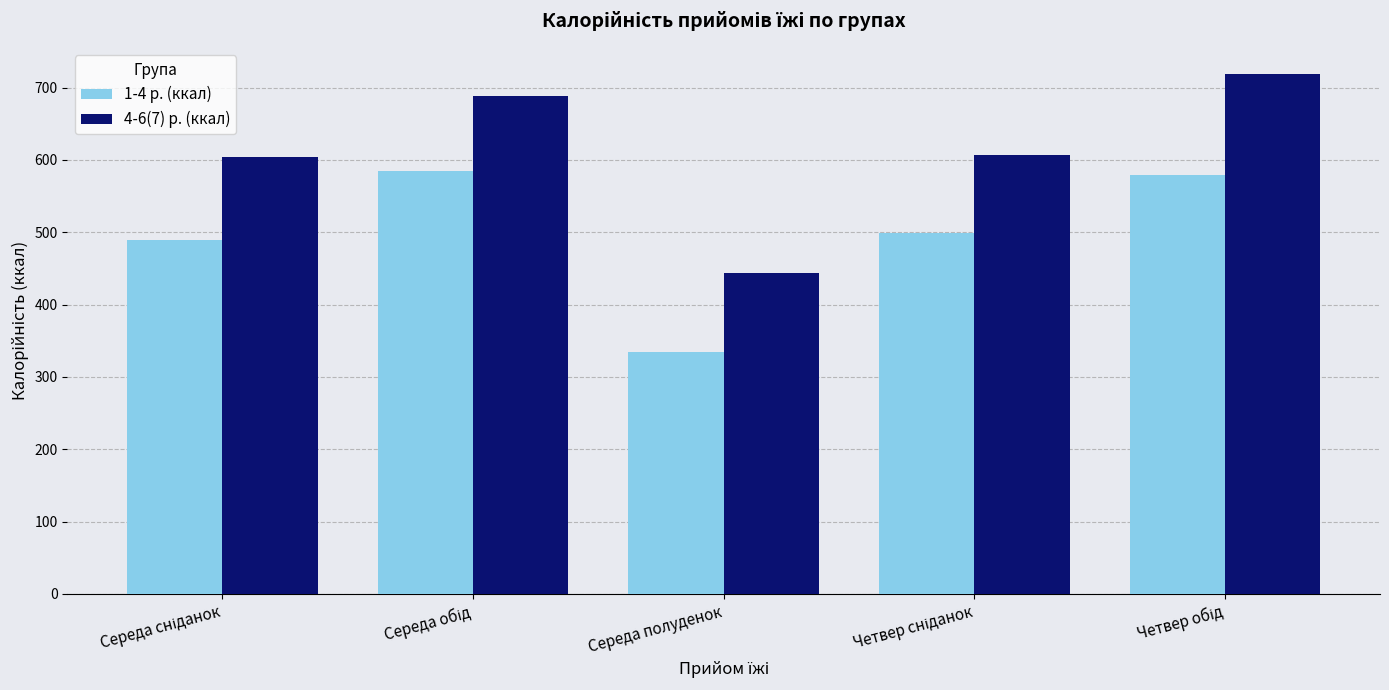

True or false: 4-6(7) р. (ккал) has a value of 444.0 at Середа полуденок.

True